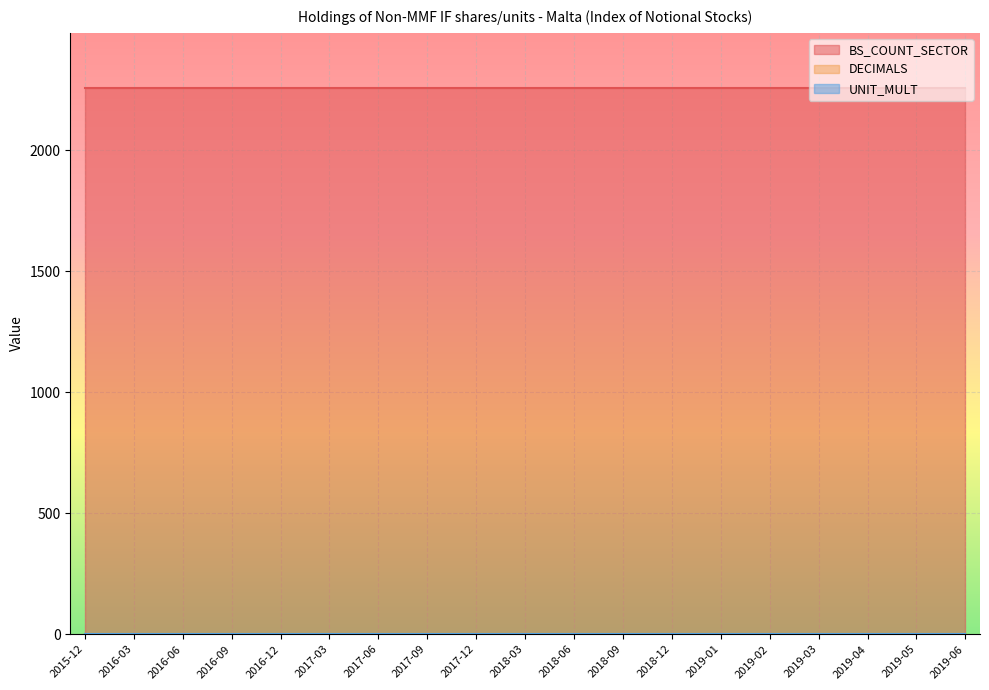

Is the value of BS_COUNT_SECTOR at 2016-06 greater than the value of UNIT_MULT at 2019-03?

Yes